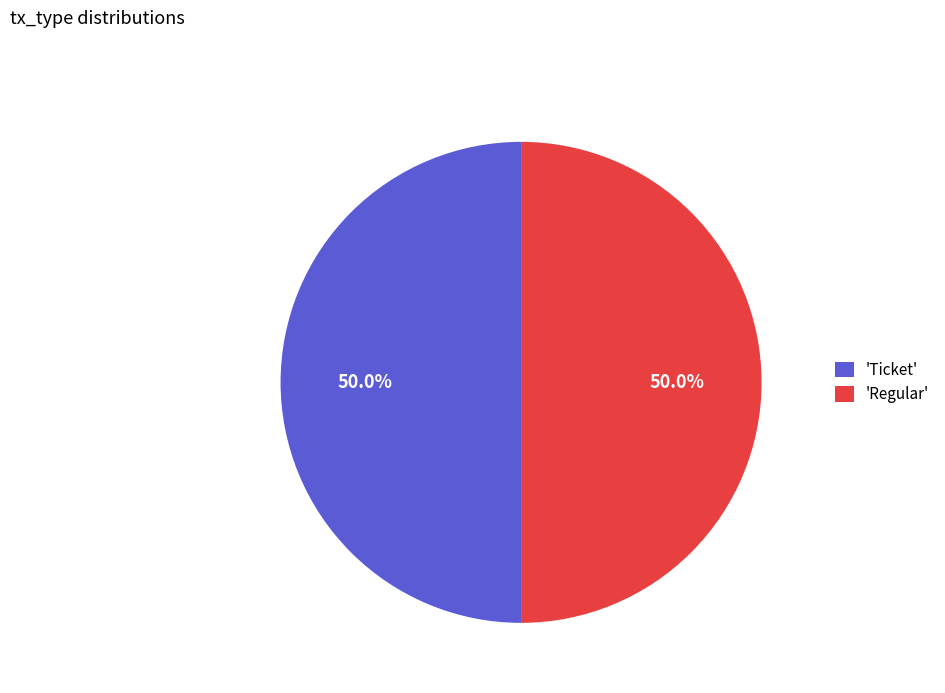

Combined, what portion of the pie is 'Ticket' and 'Regular'?

100.0%